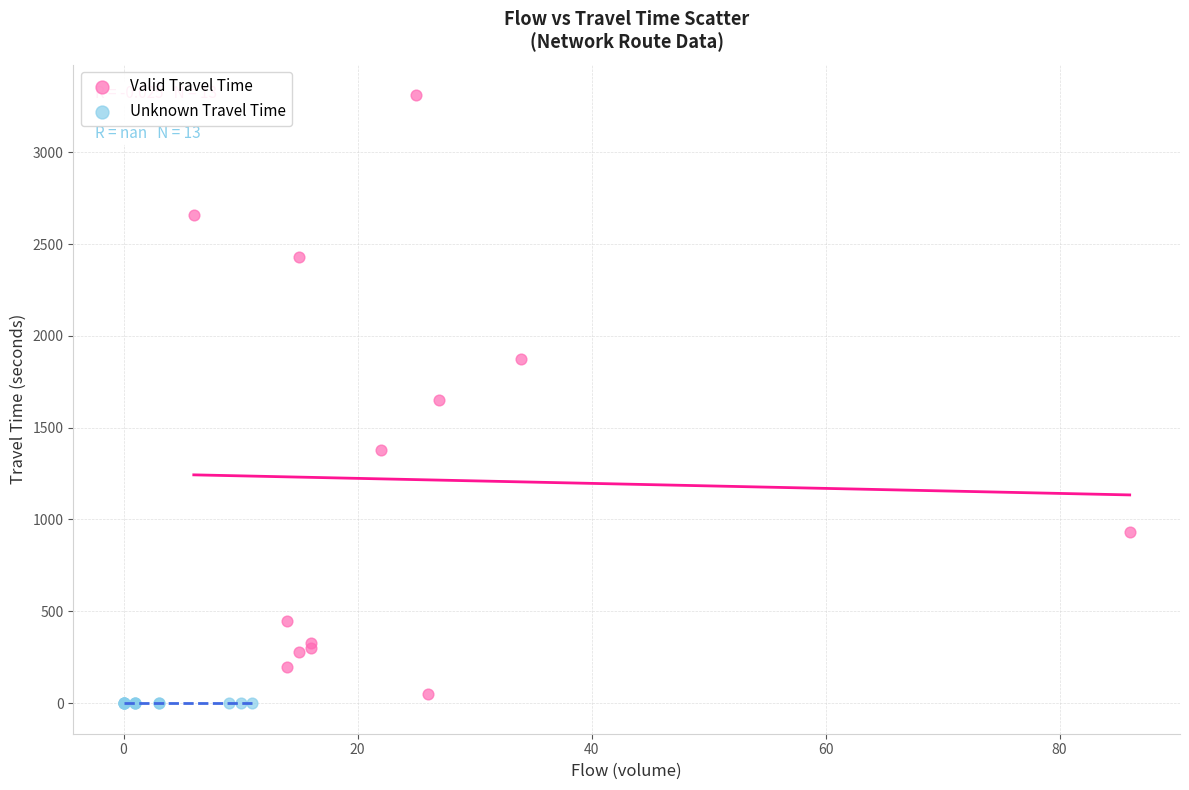

Which series contains the lowest Y value?

Unknown Travel Time